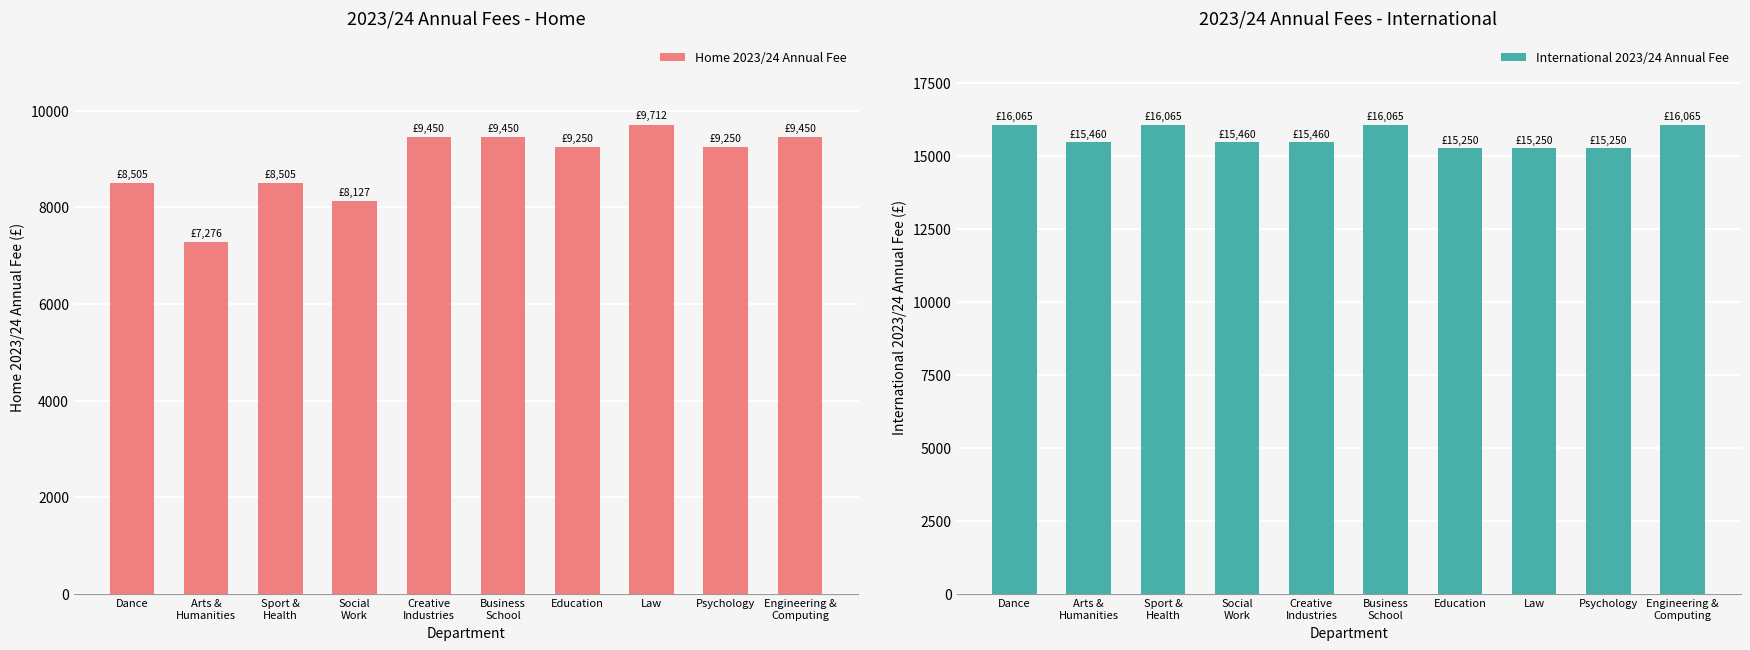

Rank the series by their maximum value, from lowest to highest.

Home 2023/24 Annual Fee, International 2023/24 Annual Fee